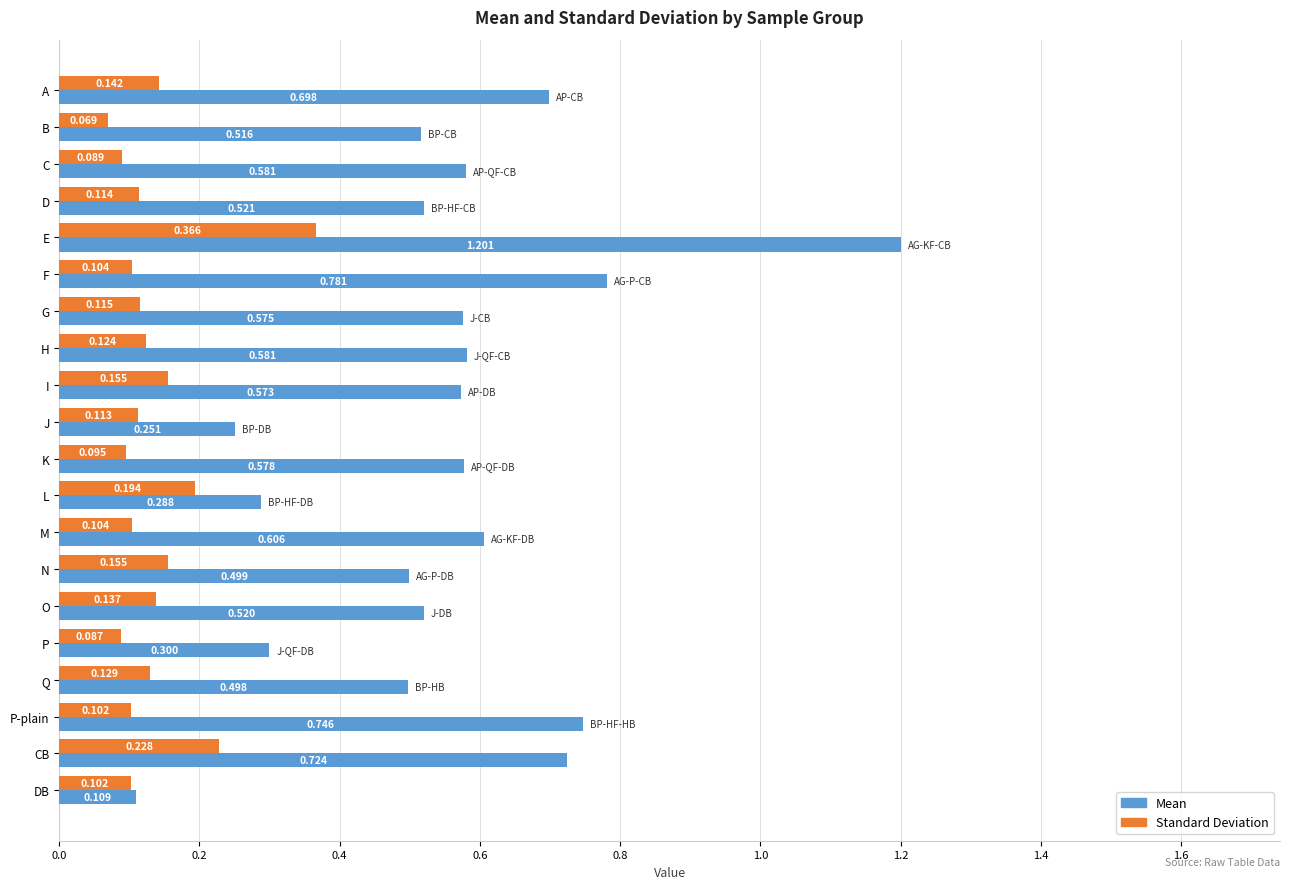

Where is Mean nearest to the value 0?

DB